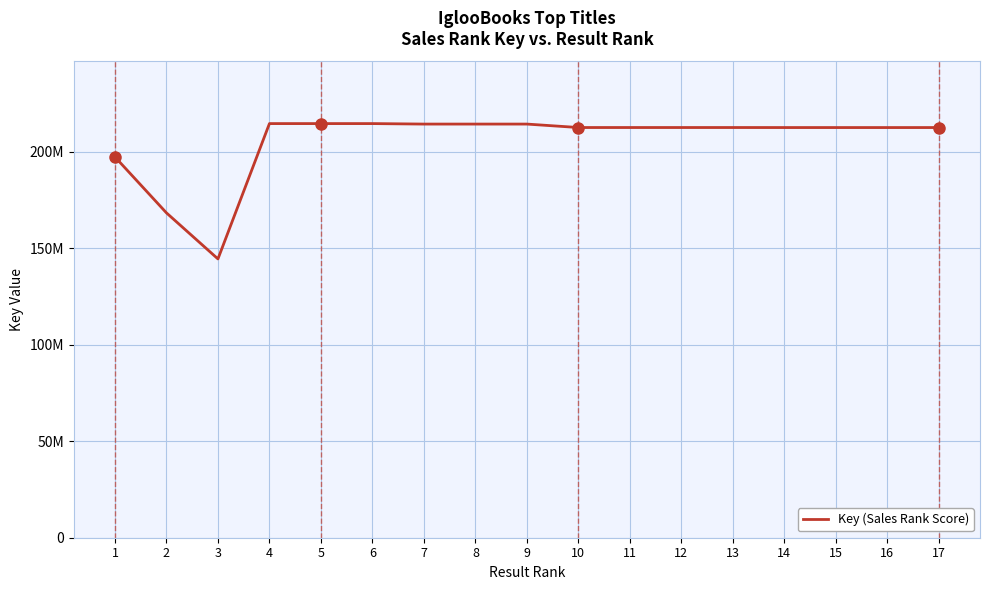

Does the chart display data point markers on the line(s)?

No